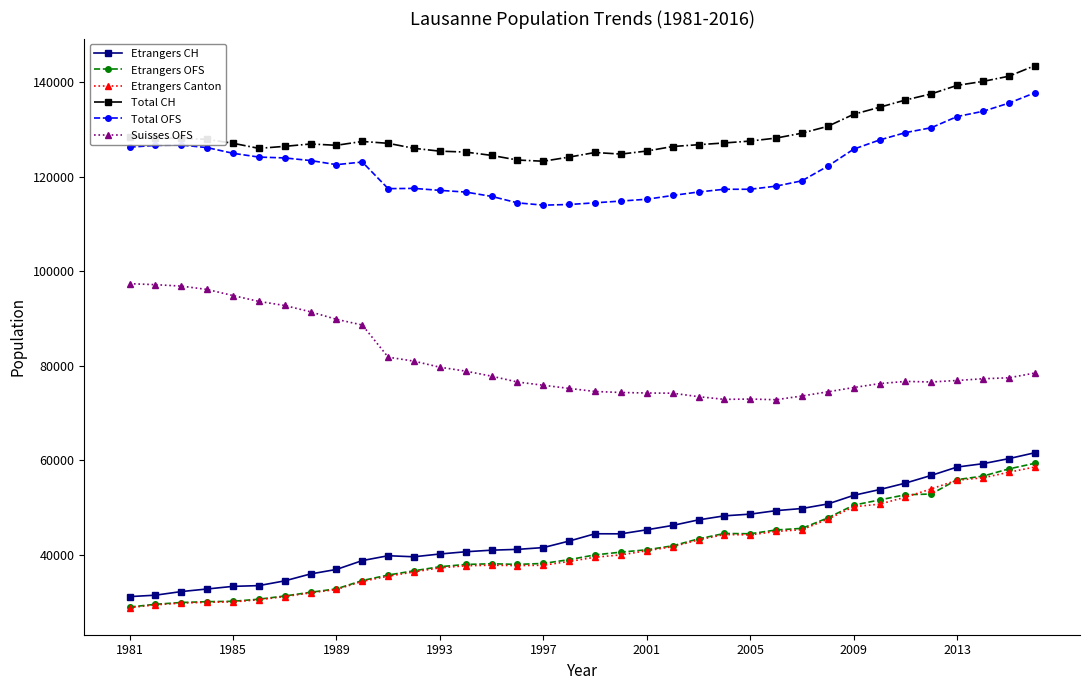

At how many categories does at least one series exceed 112568?

36